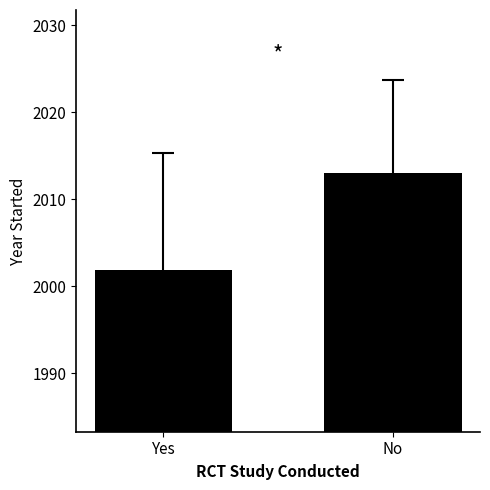

Rank the categories by value from highest to lowest.

No, Yes